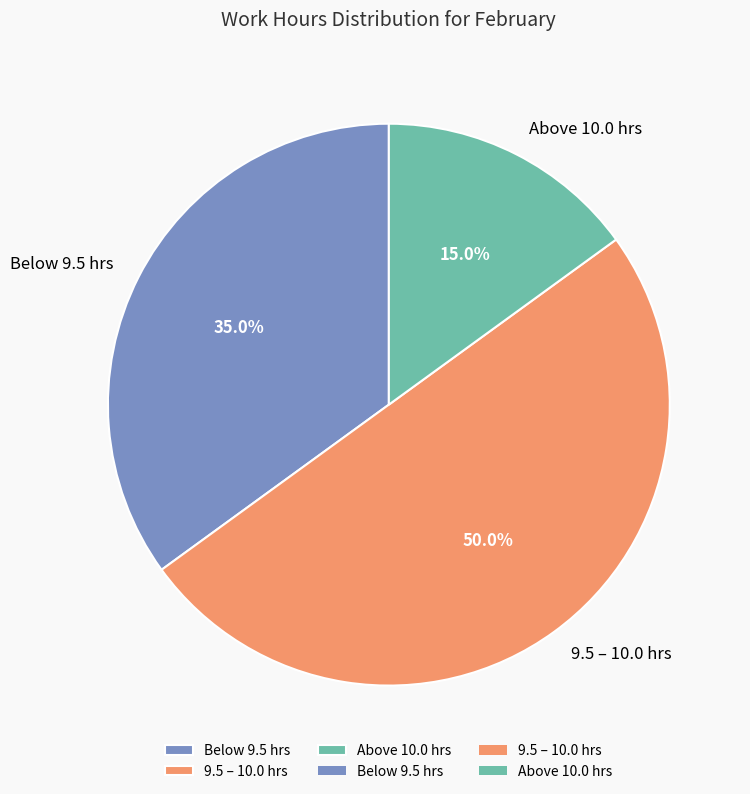

Do Above 10.0 hrs and 9.5 – 10.0 hrs together represent more than half of the pie?

Yes